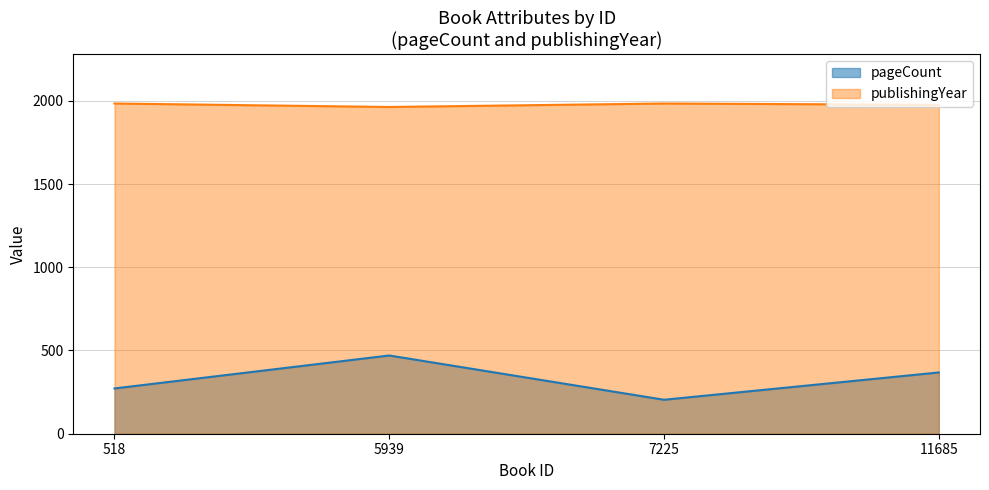

What is the sum of all pageCount values?

1314